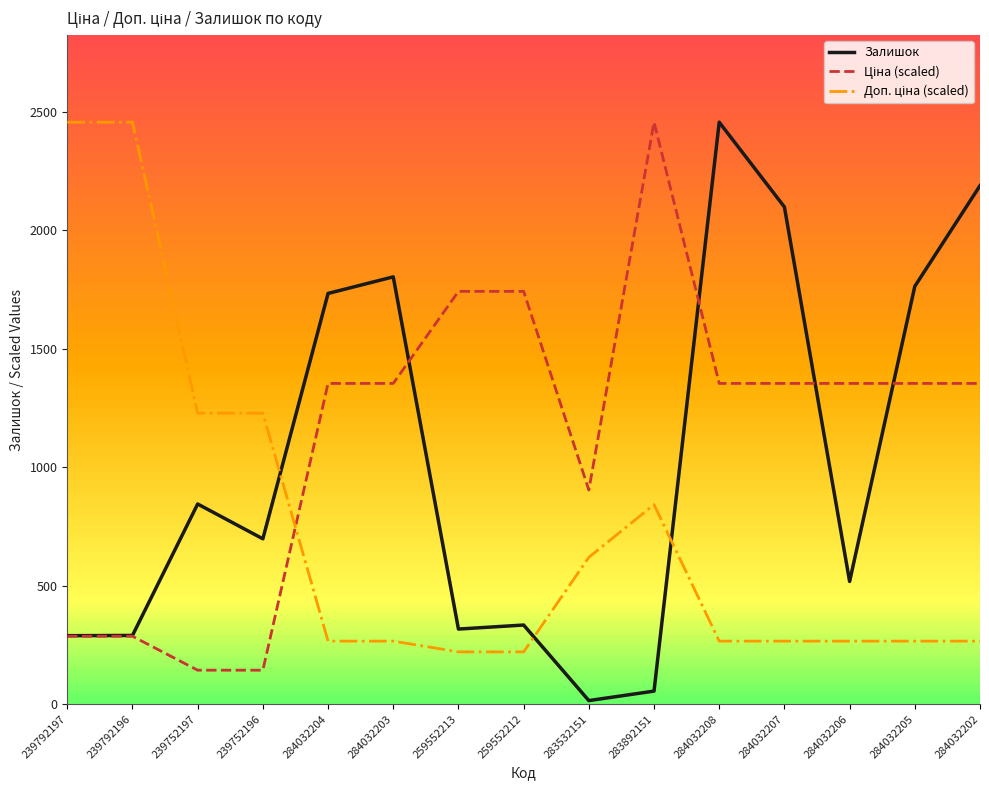

True or false: Залишок has a value of 2189.0 at 284032202.

True